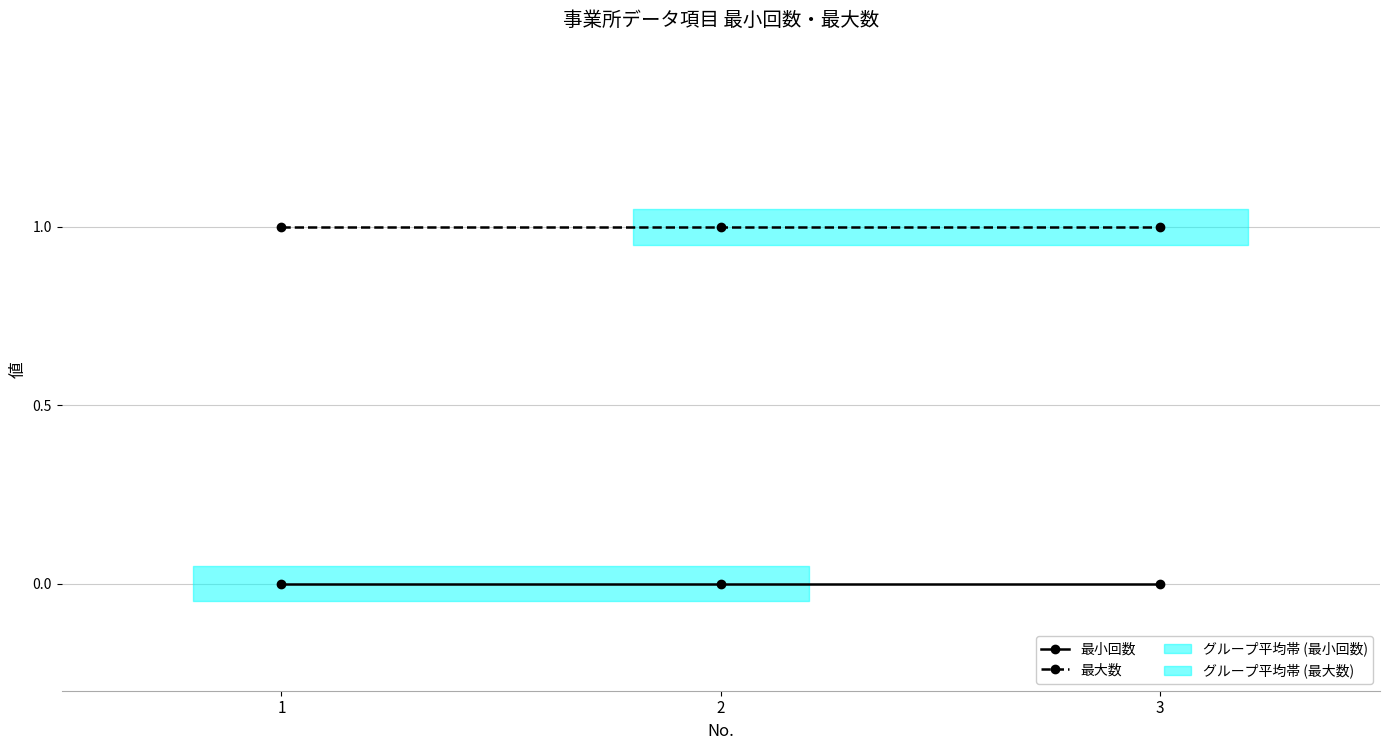

Which category has the lowest value across all series?

1